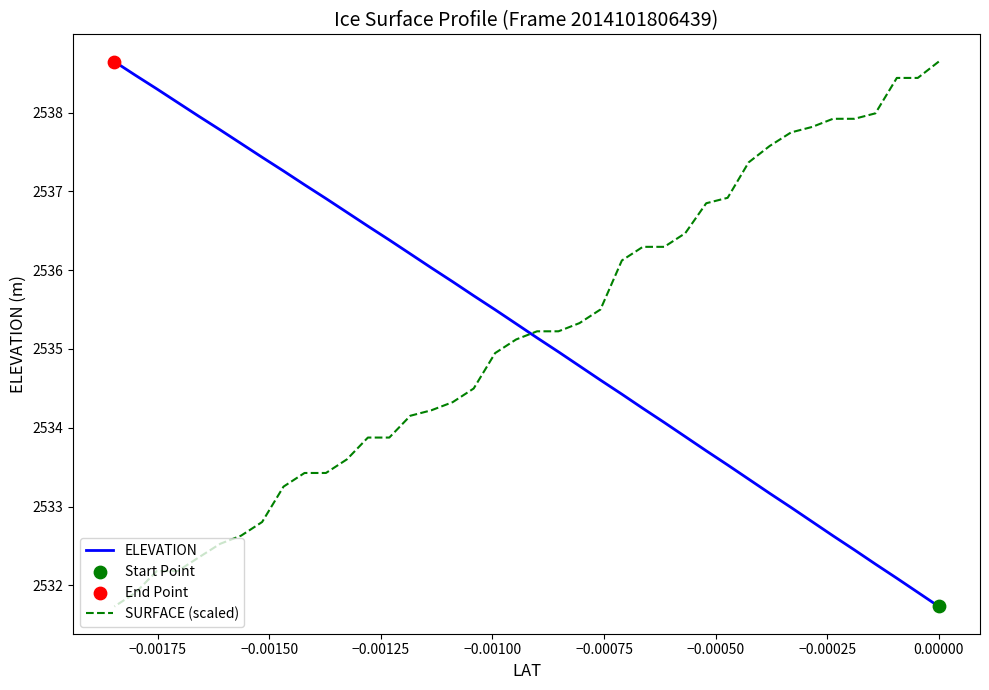

Which series contains the highest Y value?

ELEVATION